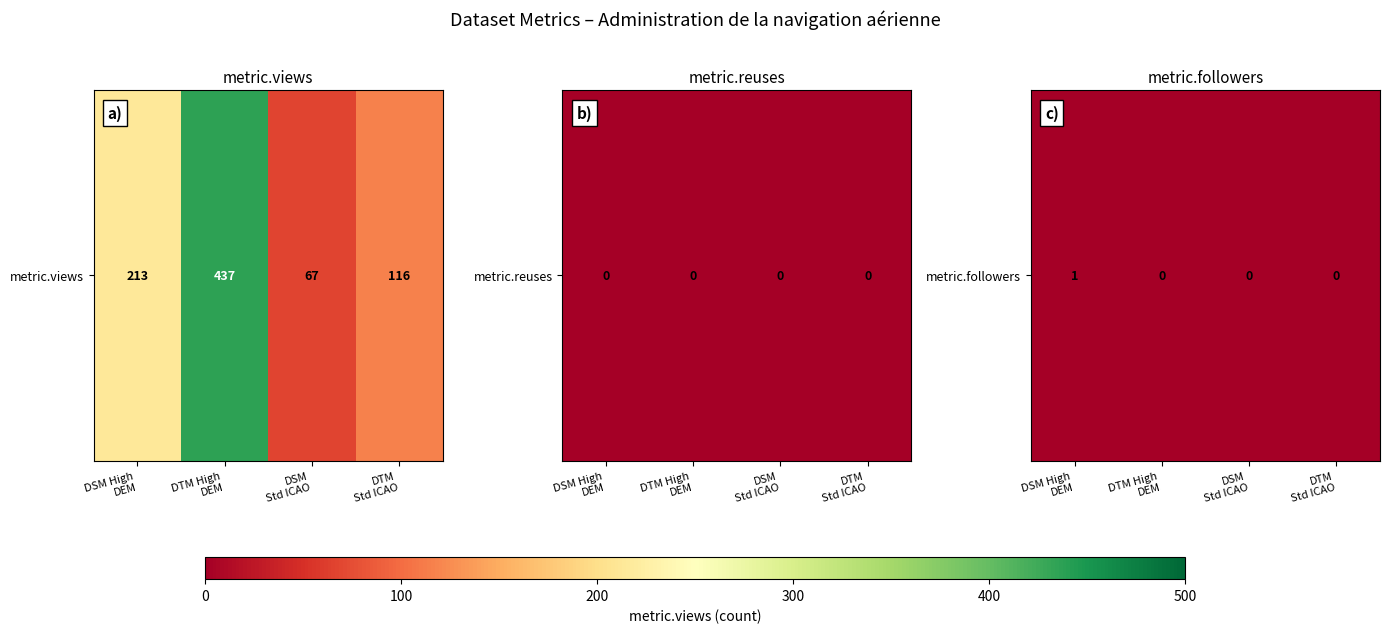

Rank the categories by value from highest to lowest.

DSM High
DEM, DTM High
DEM, DSM
Std ICAO, DTM
Std ICAO